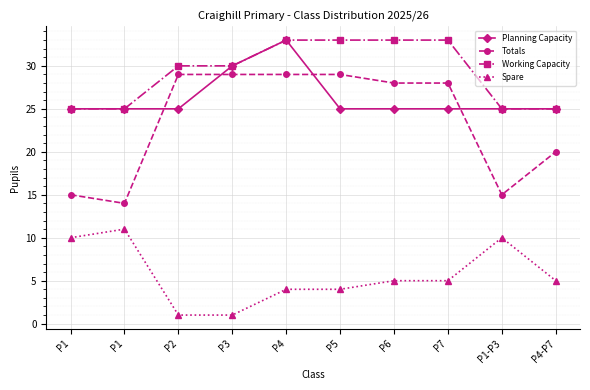

Between P1 and P3, which series saw the biggest shift?

Totals